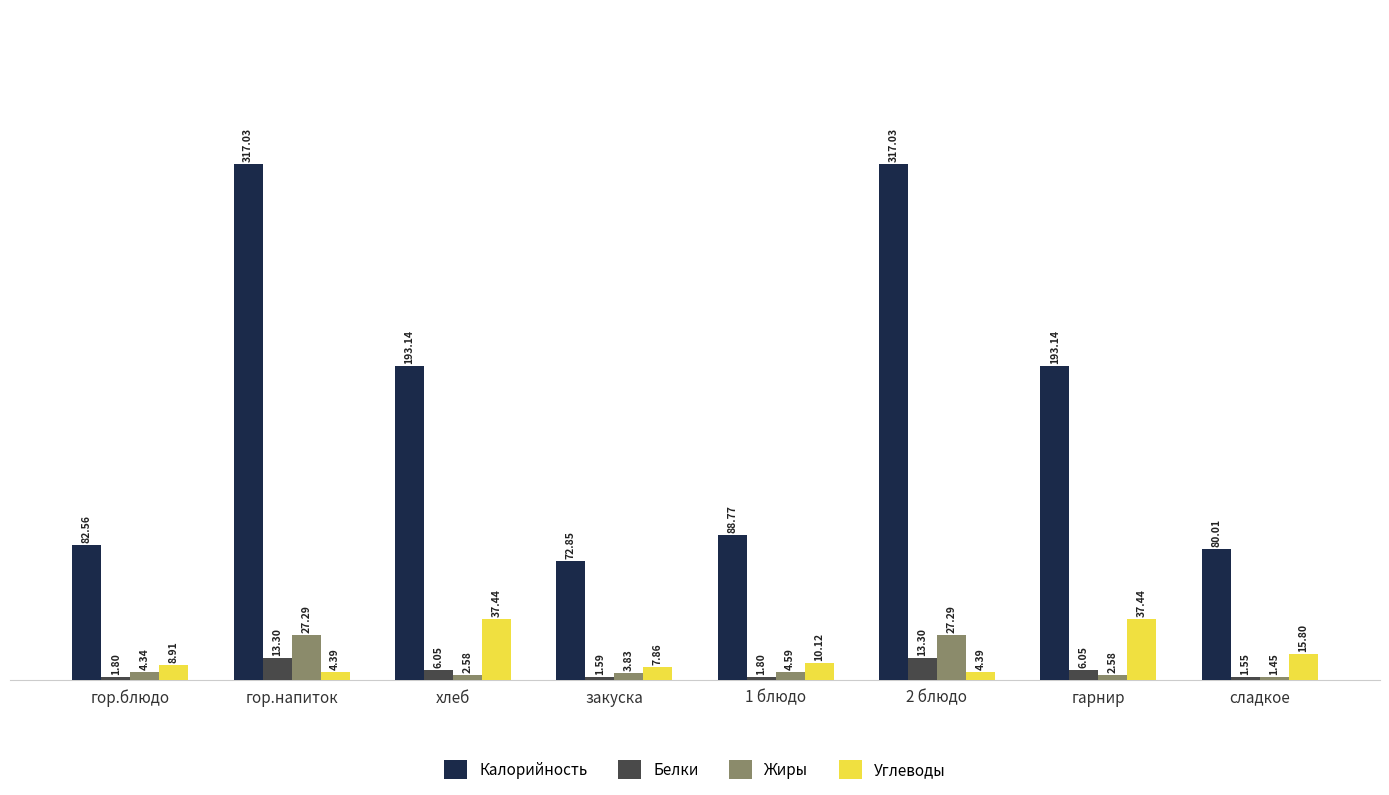

The value of Углеводы at хлеб is 37.4. True or false?

True